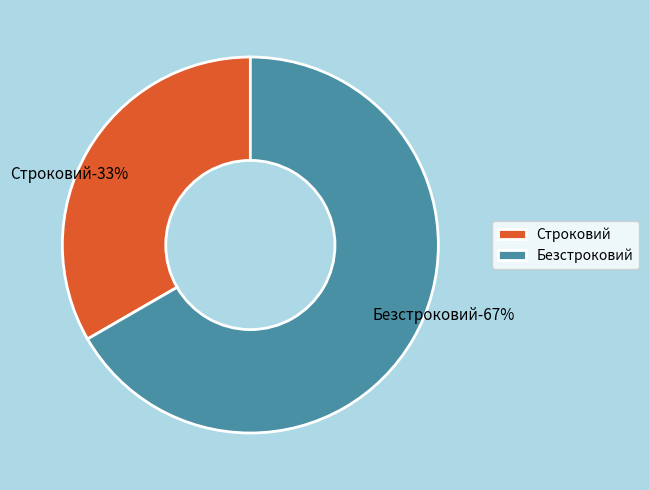

Is there a majority slice in this chart?

Yes